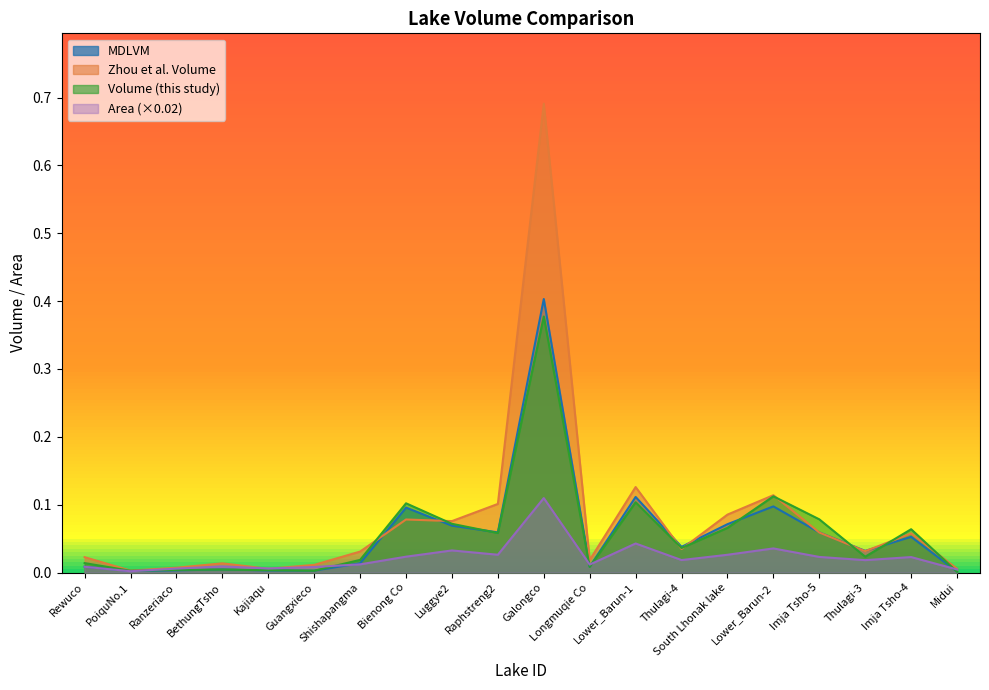

What is the greatest value displayed?

0.7